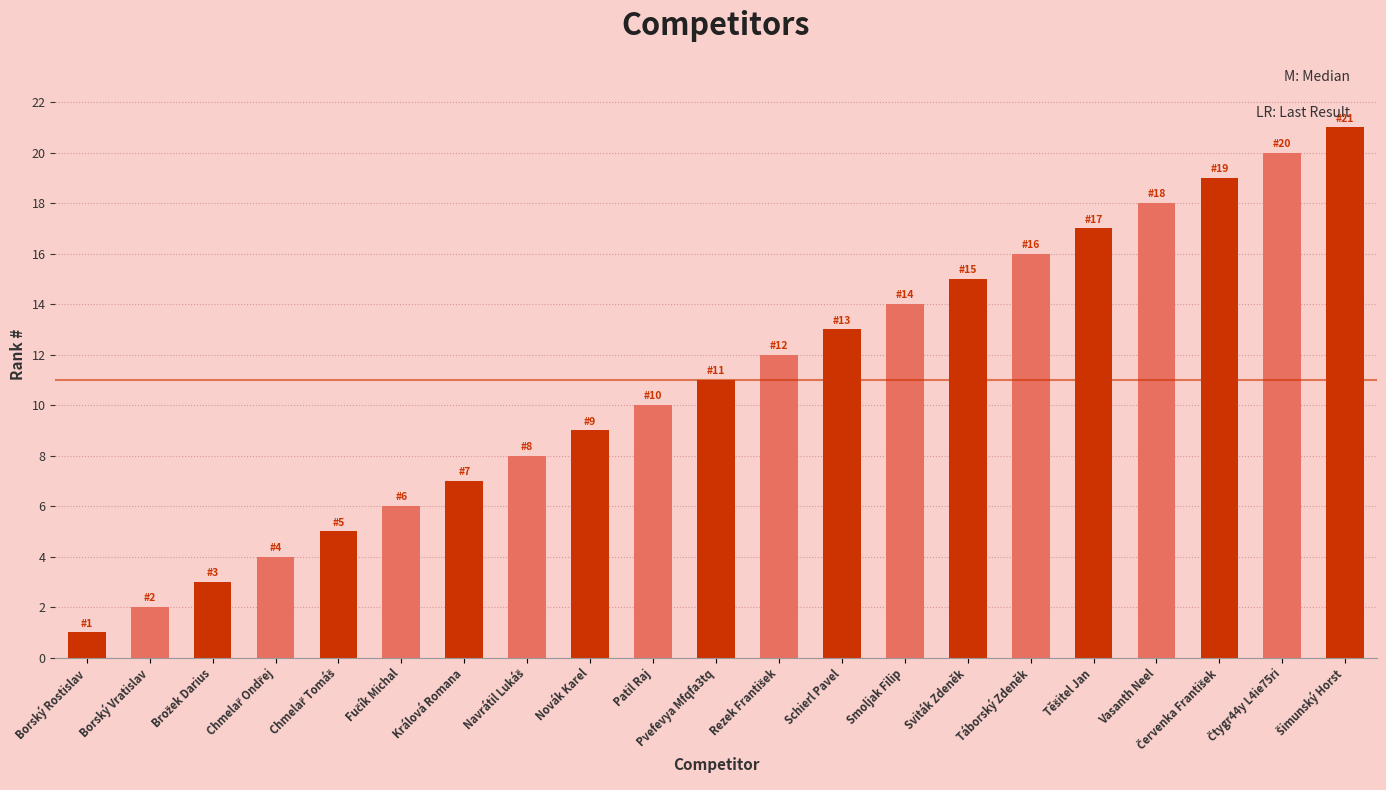

True or false: the data shows 3 at Pvefevya Mfqfa3tq.

False